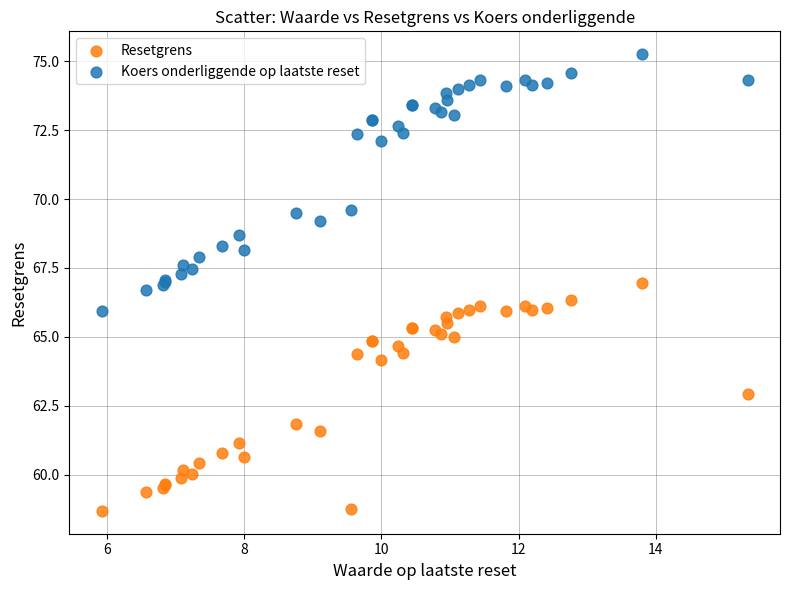

Which series reaches the maximum Y coordinate?

Koers onderliggende op laatste reset